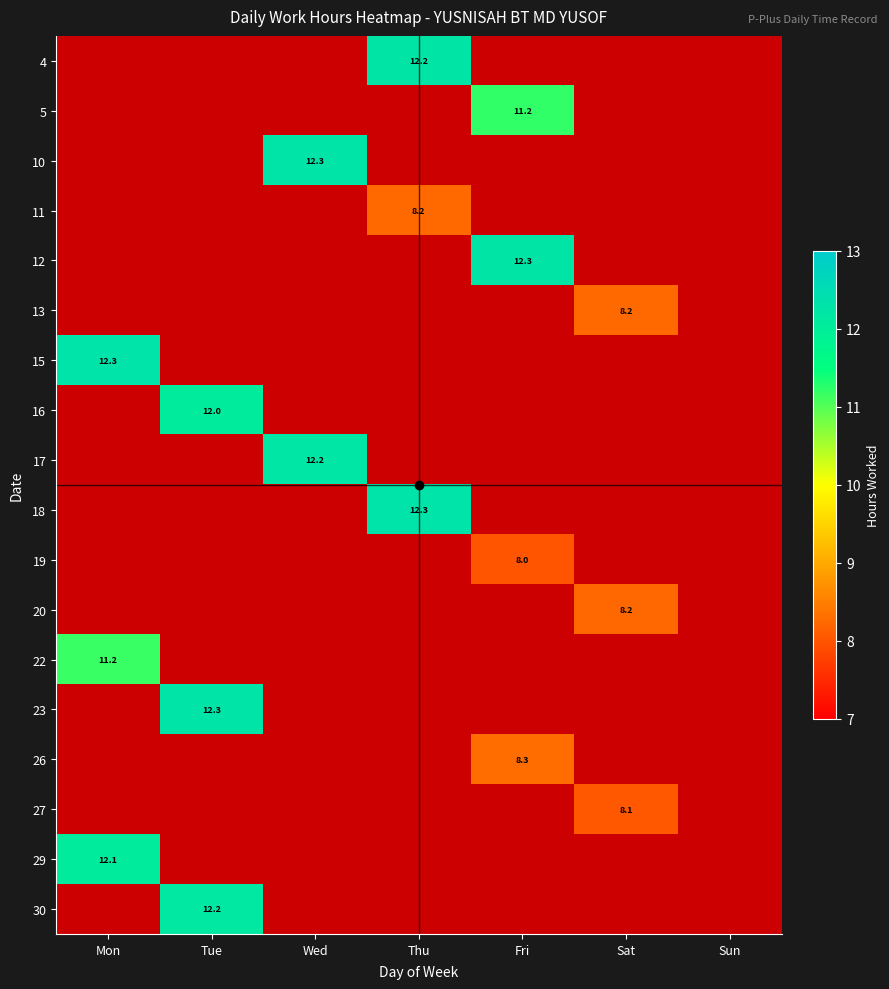

At Sun, list the series in order from smallest to largest.

4, 5, 10, 11, 12, 13, 15, 16, 17, 18, 19, 20, 22, 23, 26, 27, 29, 30